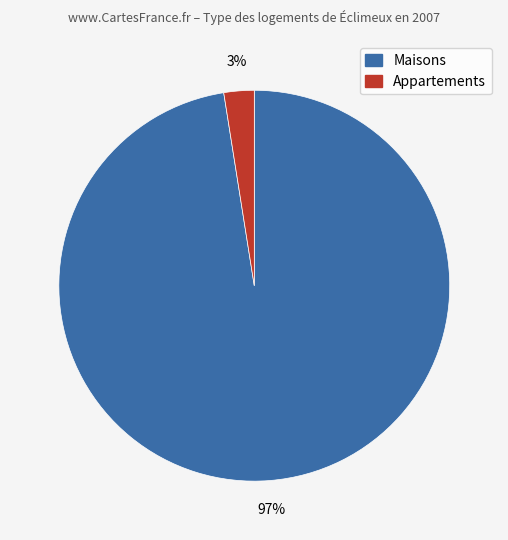

Is there any slice that represents more than half of the pie?

Yes